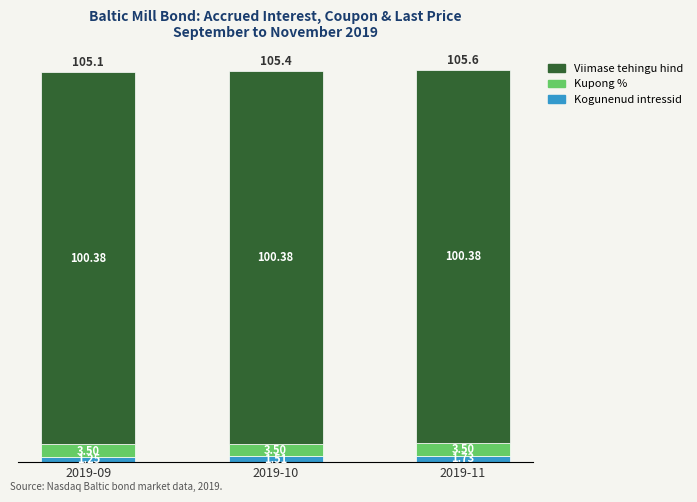

What is the difference between the Kogunenud intressid values at 2019-09 and 2019-10?

0.3